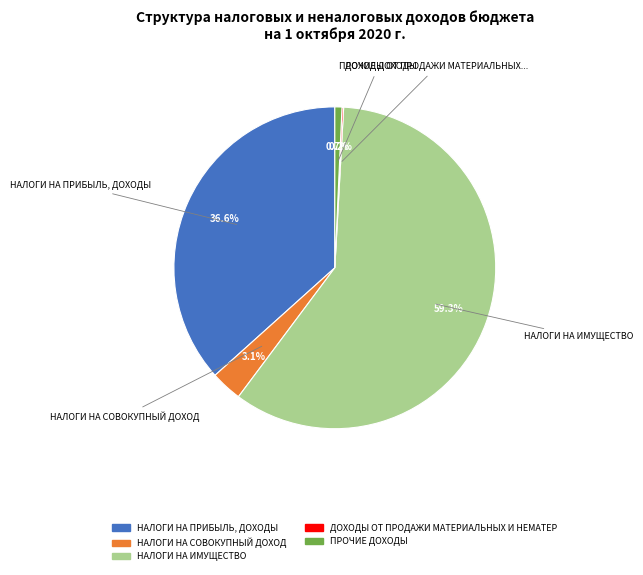

Does any single category account for the majority?

Yes